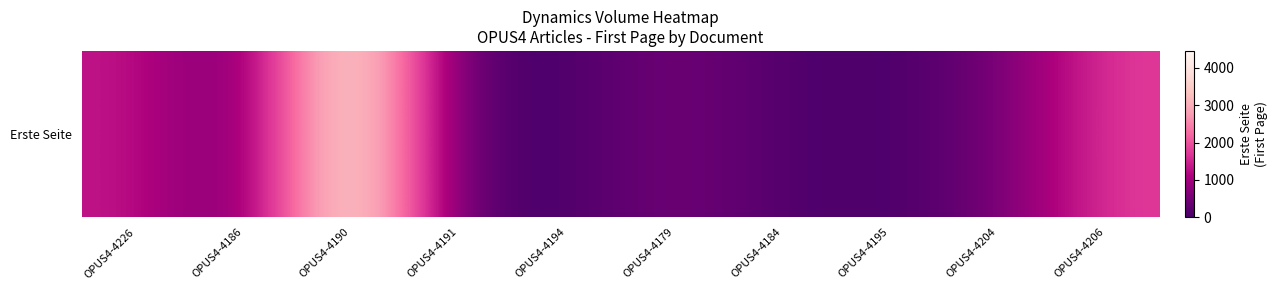

Reading left to right, transcribe all the data shown in this chart.

OPUS4-4226=1345	OPUS4-4186=323	OPUS4-4190=4451	OPUS4-4191=101	OPUS4-4194=20	OPUS4-4179=528	OPUS4-4184=92	OPUS4-4195=22	OPUS4-4204=451	OPUS4-4206=1756